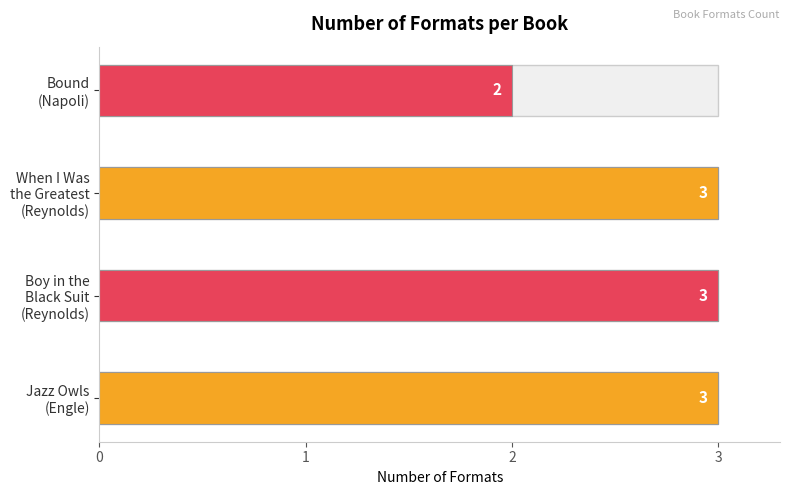

Reading left to right, extract all data points from this chart.

Margarita Engle (476033634)=3	Jason Reynolds (403685768) - Boy=3	Jason Reynolds (403685768) - Greatest=3	Donna Jo Napoli (1505653)=2